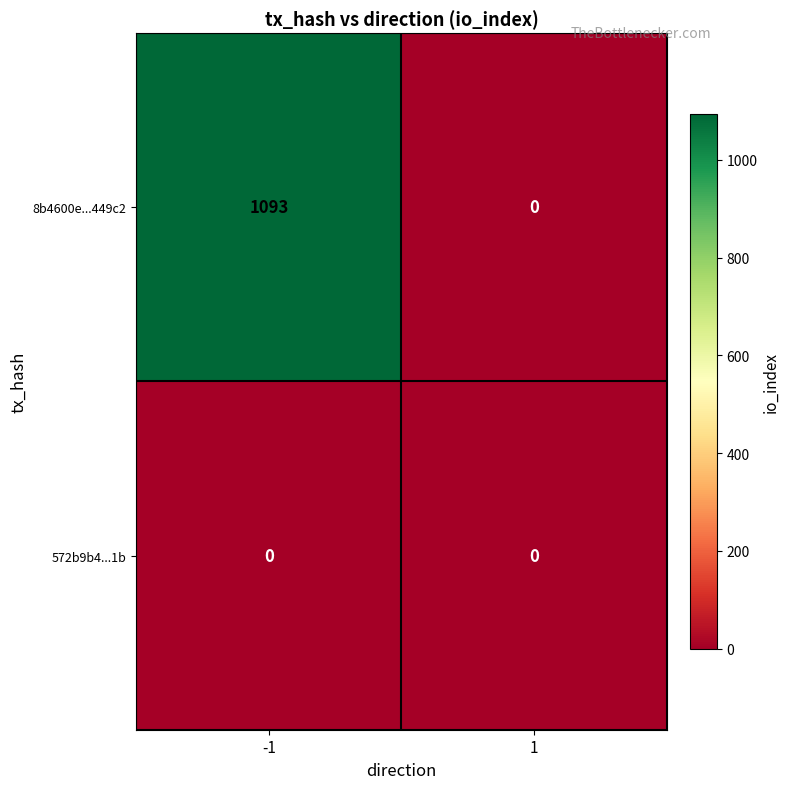

Reading left to right, transcribe all the data shown in this chart.

8b4600e...449c2: 1093	0
572b9b4...1b: 0	0